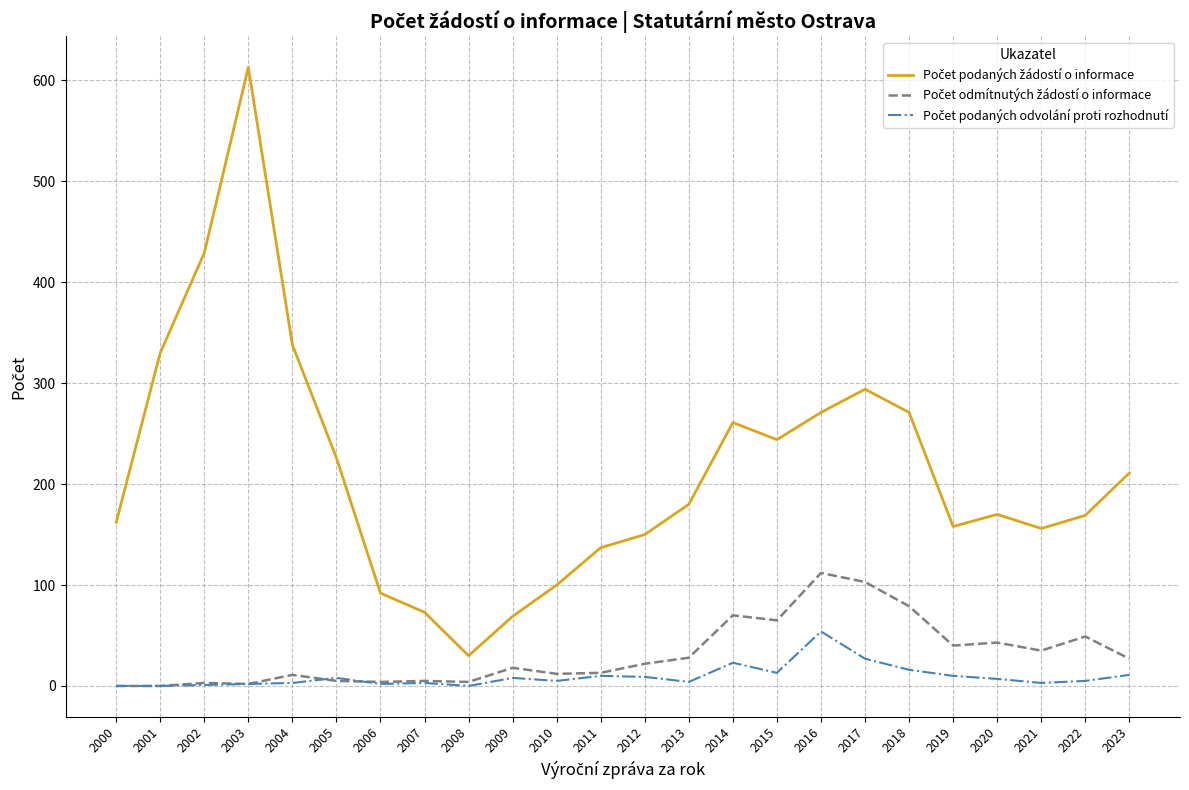

What is the spread (max minus min) of values at 2022?

164